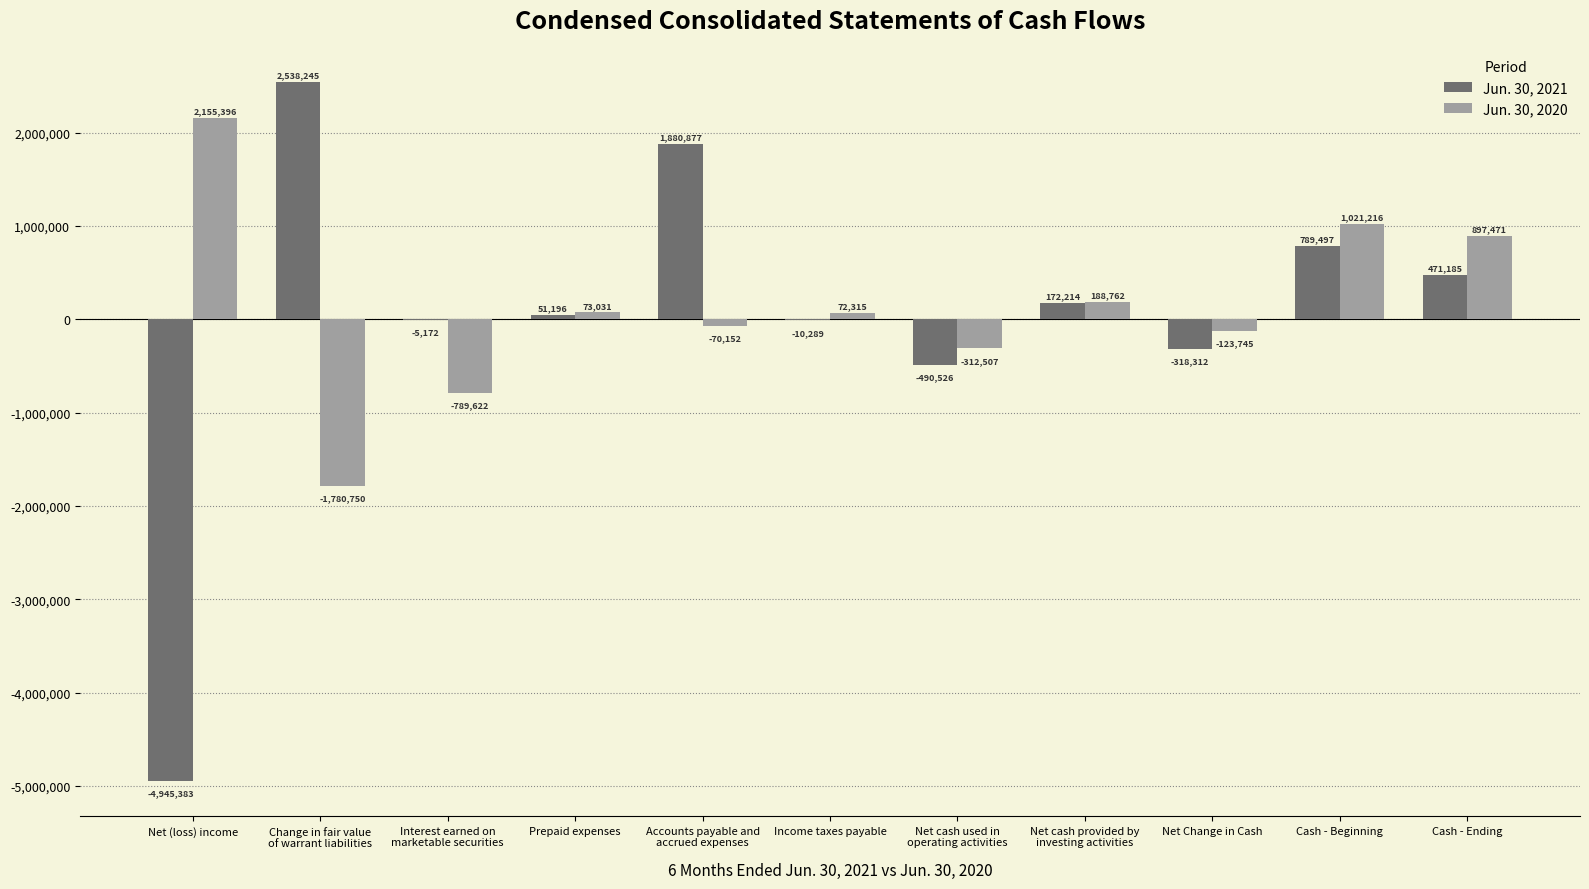

How many categories are shown in the chart?

11